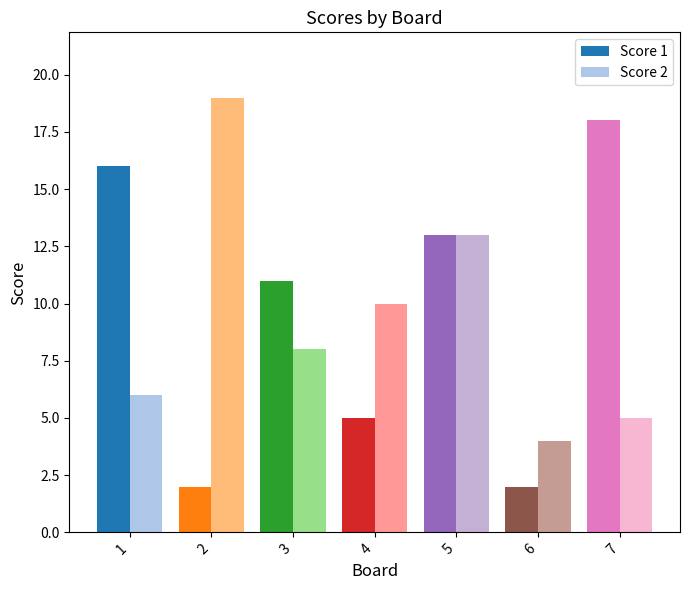

Which series changed the most between 4 and 7?

Score 1